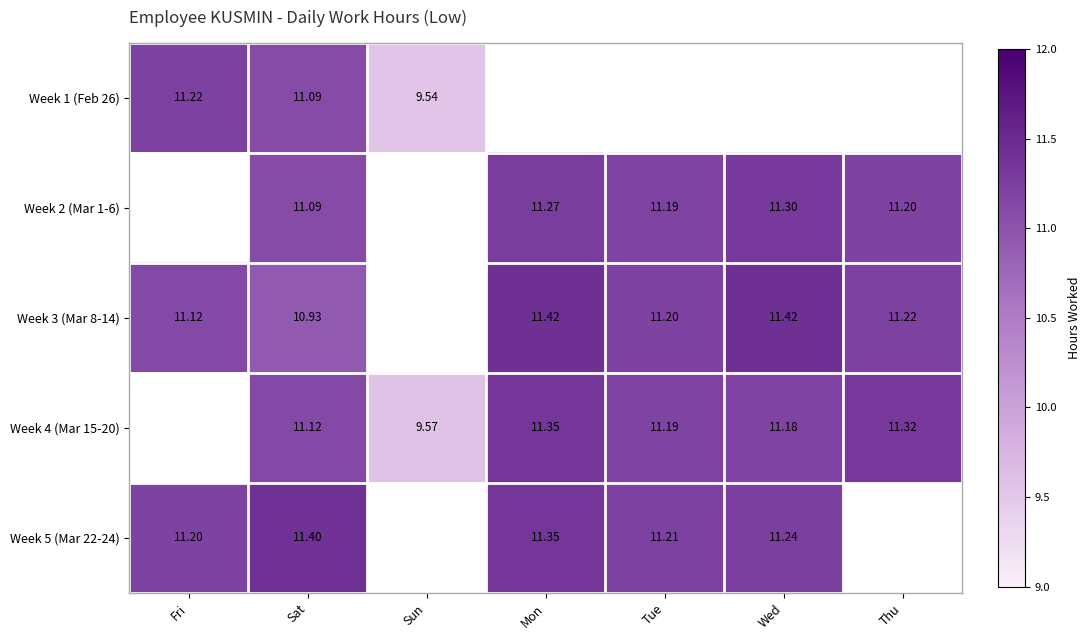

Is the value of Week 3 (Mar 8-14) at Tue greater than the value of Week 4 (Mar 15-20) at Wed?

Yes